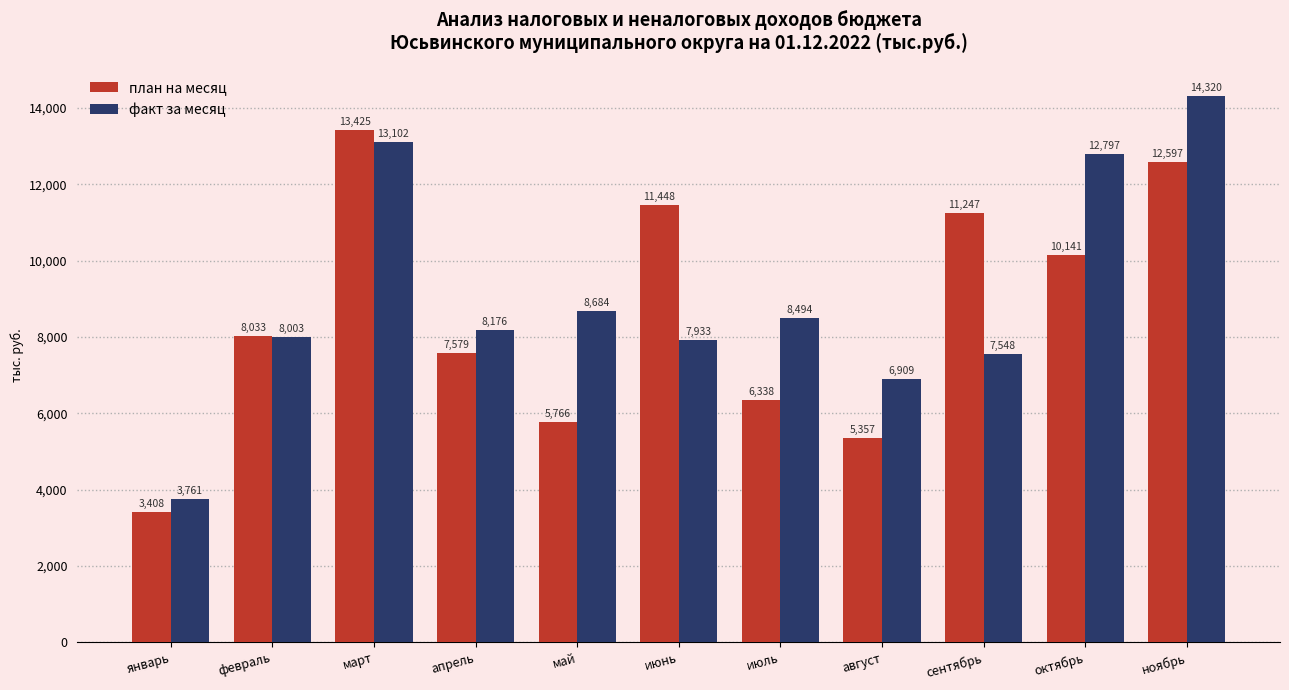

What is the value of the факт за месяц bar at the 11th from the left?

14320.4